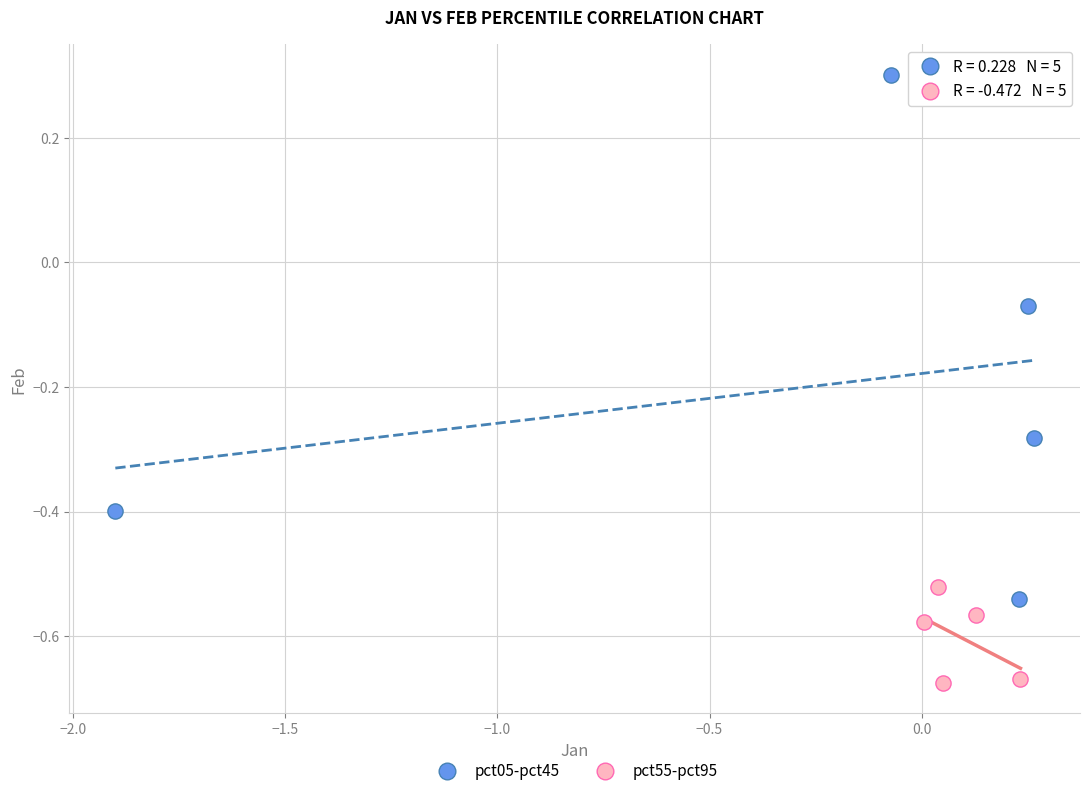

Which series reaches the minimum Y coordinate?

pct55-pct95